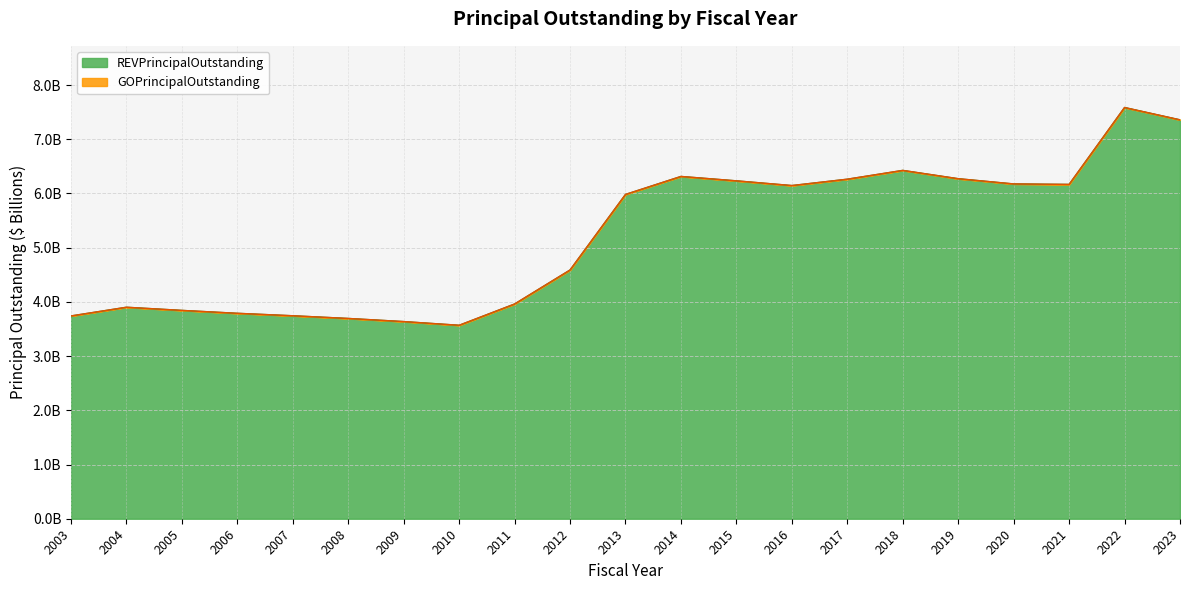

At which category does the data reach its first local peak?

2004